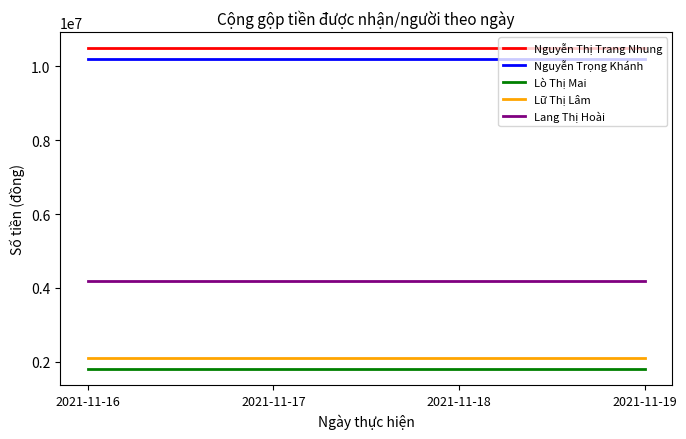

At how many categories does at least one series exceed 2661898?

4